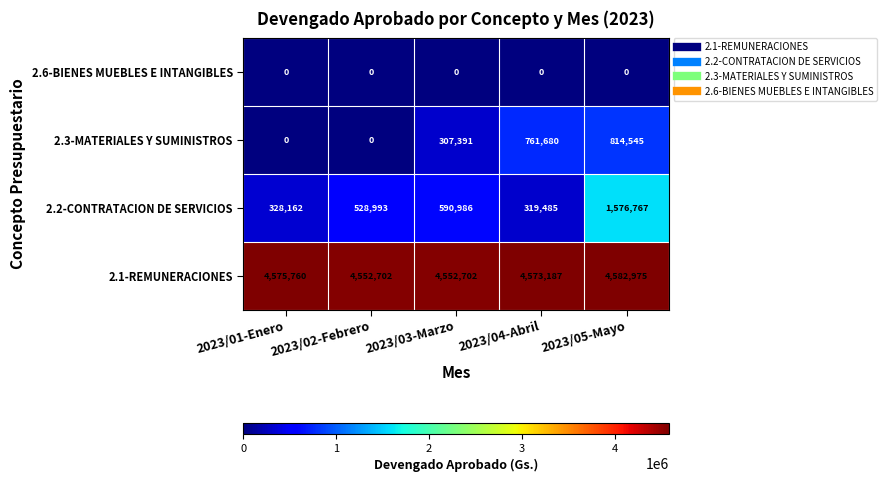

At which category is the sum across all series the highest?

2023/05-Mayo